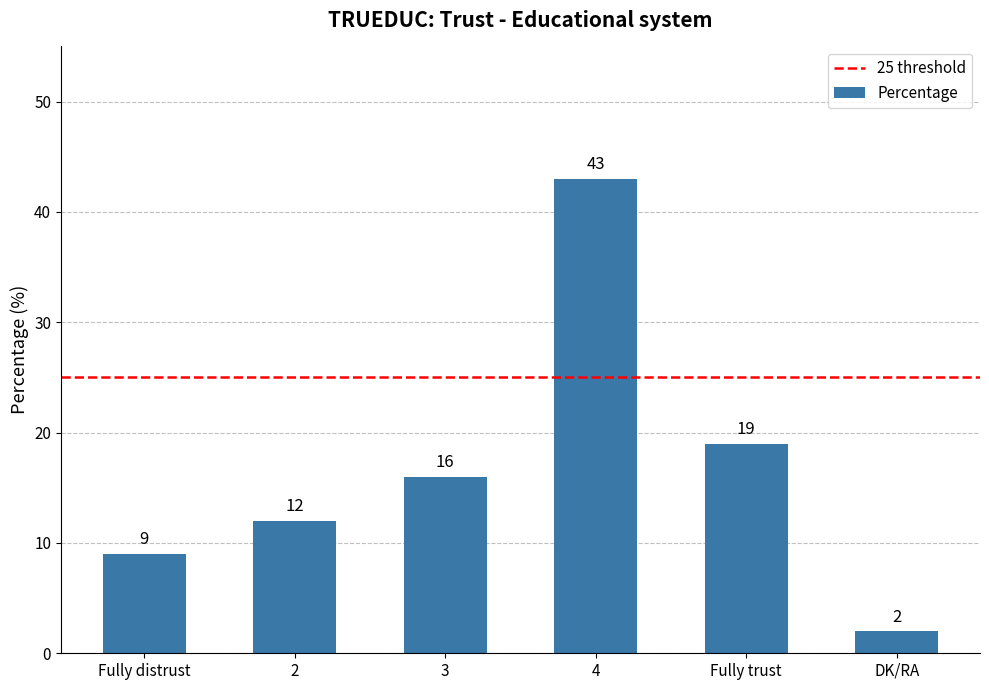

How many series are shown in this chart?

1